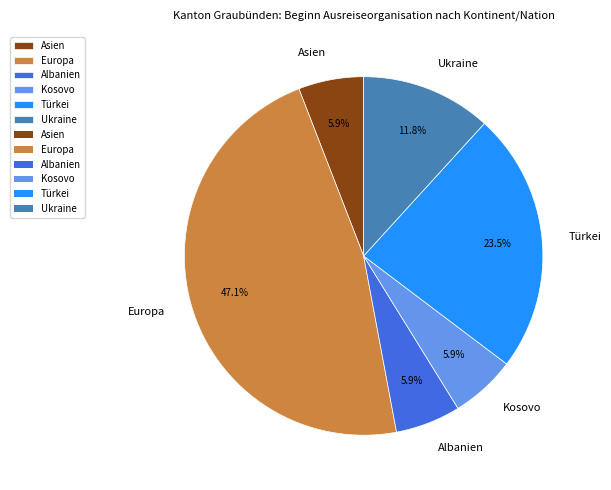

How many segments does this pie chart have?

6